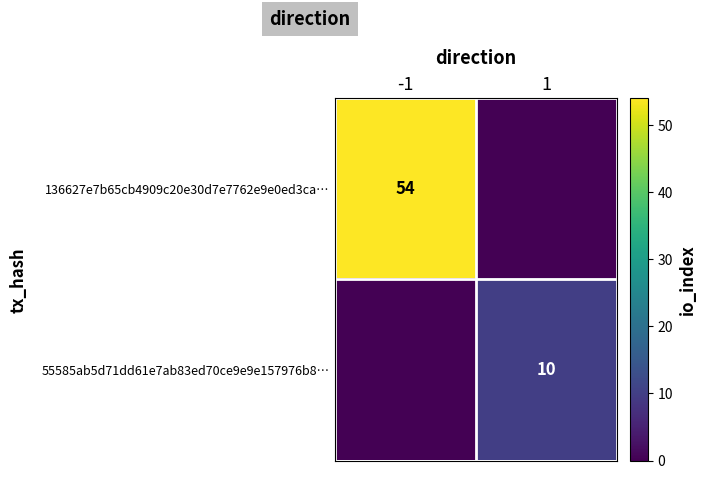

Is it true that 136627e7b65cb4909c20e30d7e7762e9e0ed3ca… equals 77 at -1?

False